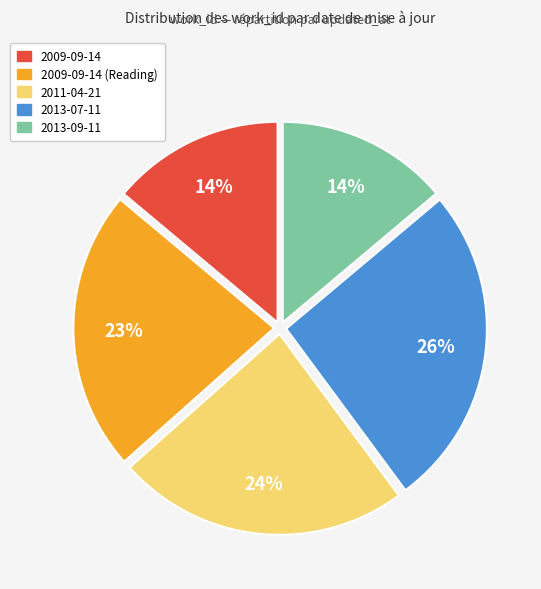

To the nearest percent, what is the average slice percentage?

20%